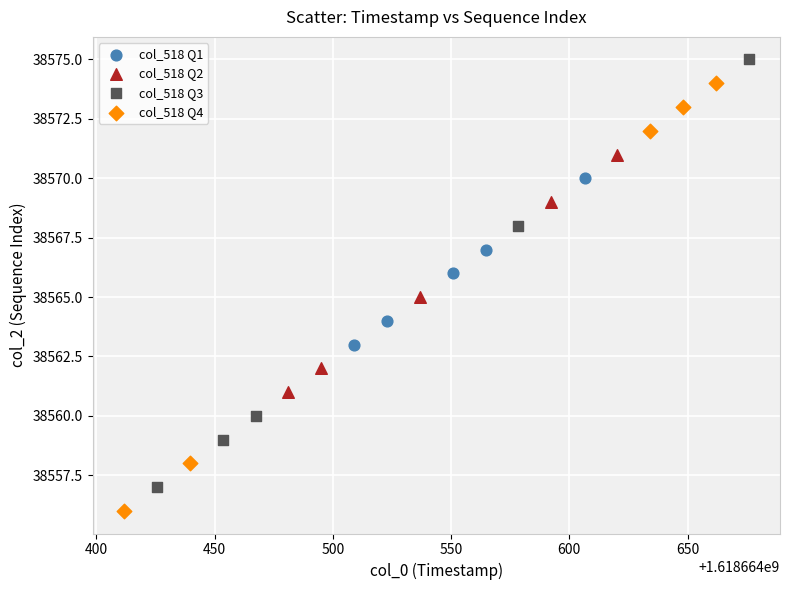

Which series reaches the maximum Y coordinate?

col_518 Q3